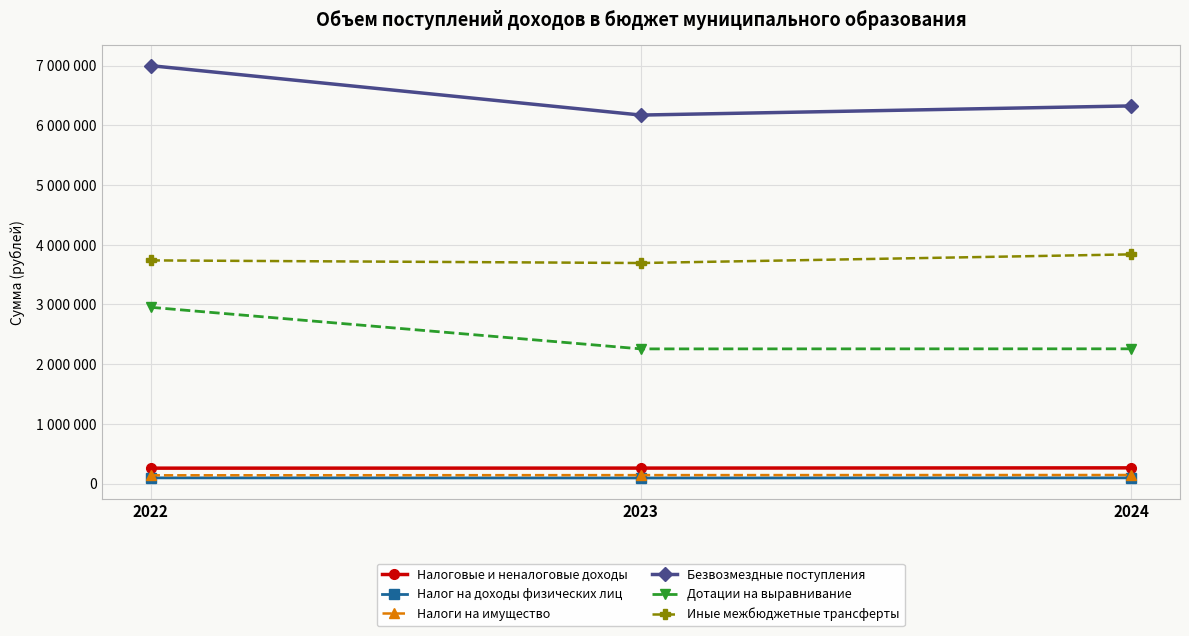

Reading left to right, extract all data points from this chart.

Налоговые и неналоговые доходы: 2022=257575.0	2023=258575.0	2024=262575.0
Налог на доходы физических лиц: 2022=95000.0	2023=93000.0	2024=95000.0
Налоги на имущество: 2022=138000.0	2023=141000.0	2024=143000.0
Безвозмездные поступления: 2022=6998196.2	2023=6170745.0	2024=6324112.0
Дотации на выравнивание: 2022=2951640.0	2023=2254880.0	2024=2256190.0
Иные межбюджетные трансферты: 2022=3736941.0	2023=3693133.0	2024=3837823.0